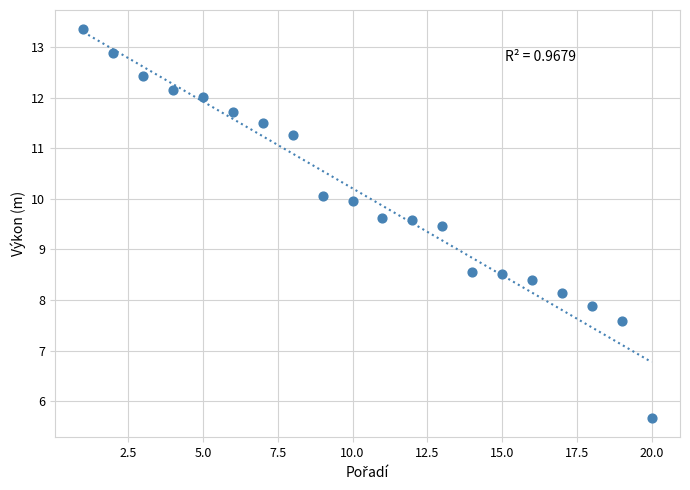

What is the range of Y values (max minus min)?

7.7